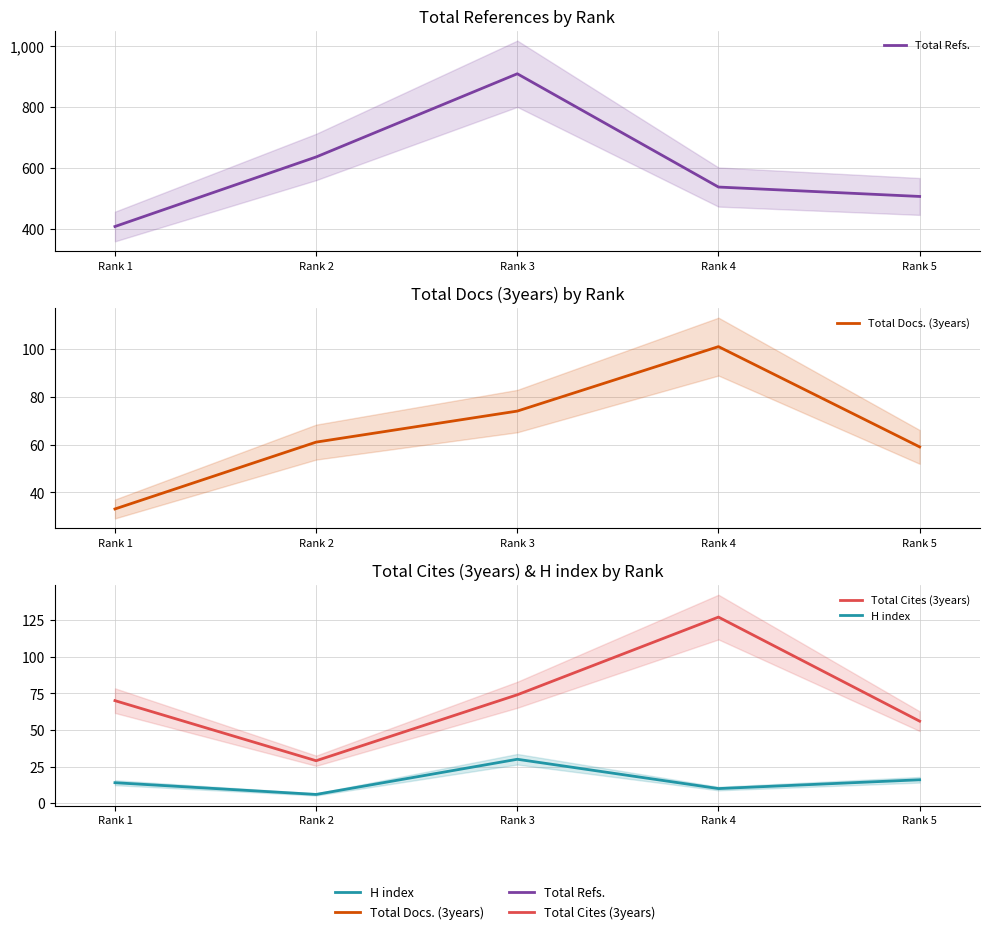

At how many categories does at least one series exceed 508?

3